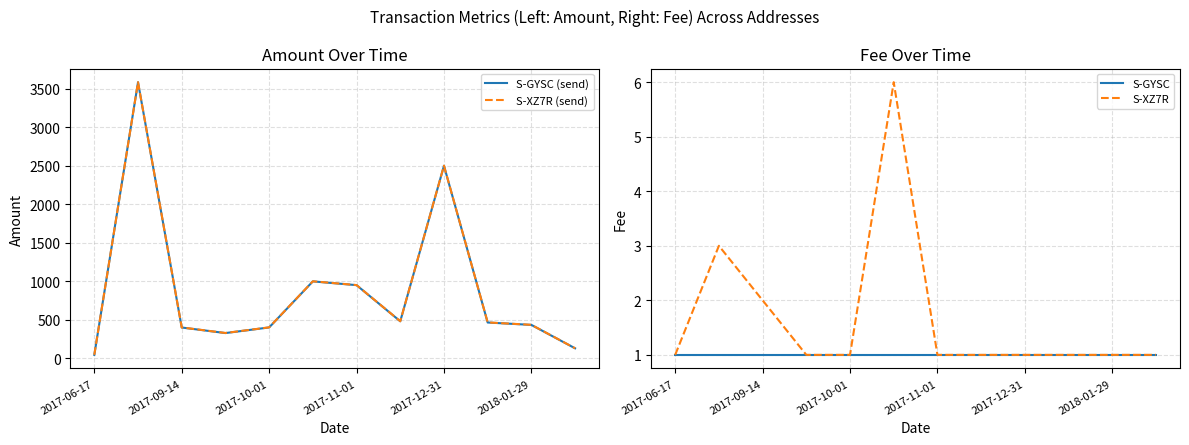

Which category has the lowest value in the S-XZ7R (send) series?

2017-06-17